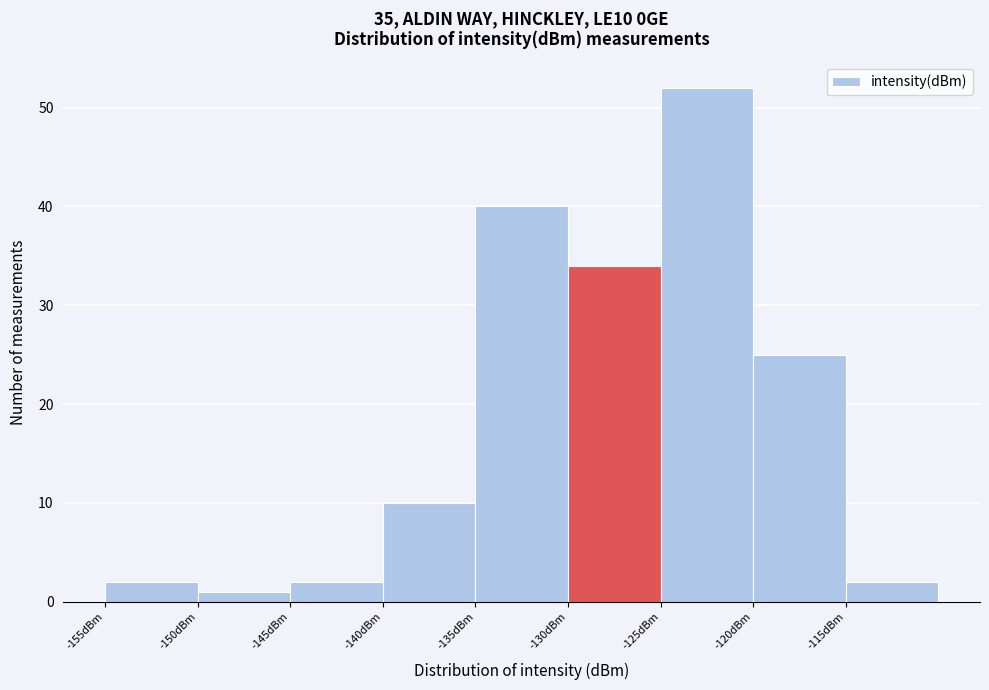

Reading left to right, transcribe this chart: for each bar, give the range it covers on the x-axis and its height. The values are not printed on the chart, so give them approximately, as read against the axis.

-155 to -150: 2
-150 to -145: 1
-145 to -140: 2
-140 to -135: 10
-135 to -130: 40
-130 to -125: 34
-125 to -120: 52
-120 to -115: 25
-115 to -110: 2